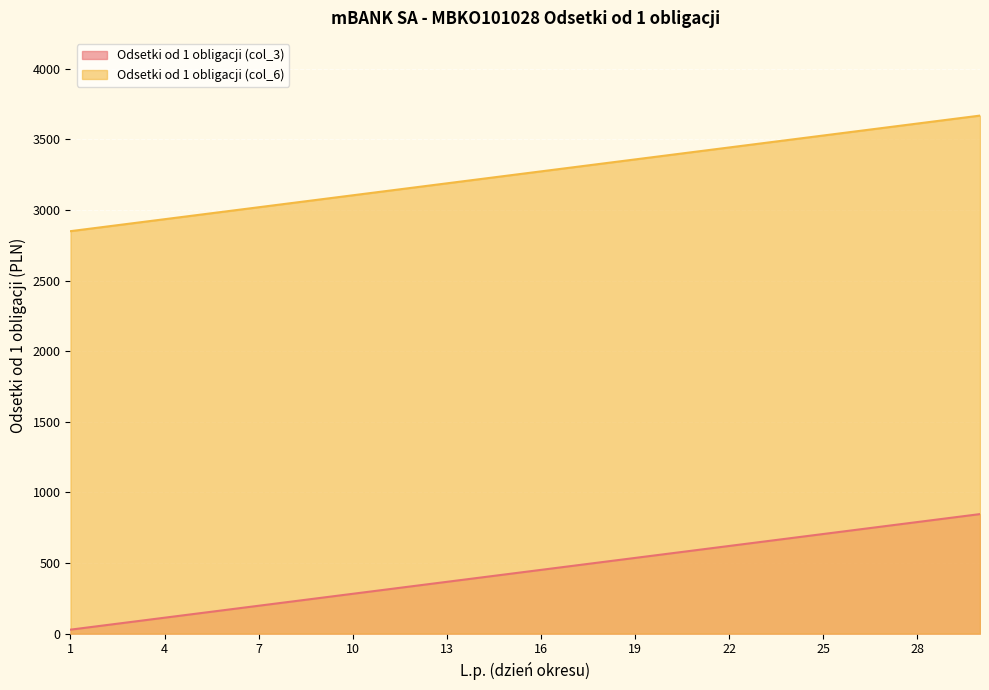

How many data points does each series have?

30